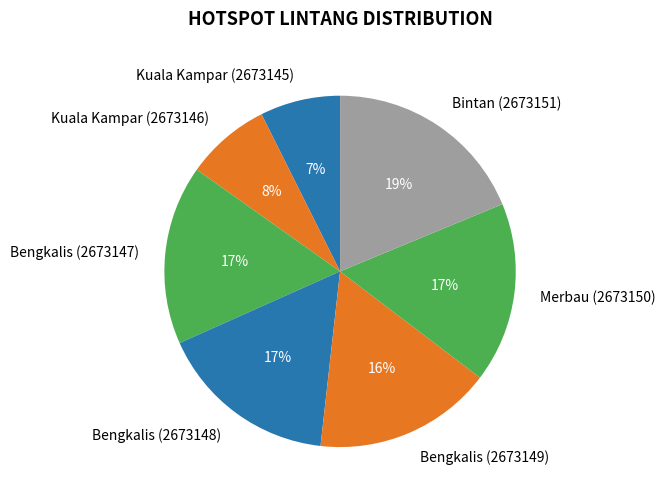

Combined, do Kuala Kampar (2673146) and Bengkalis (2673149) account for over 50%?

No